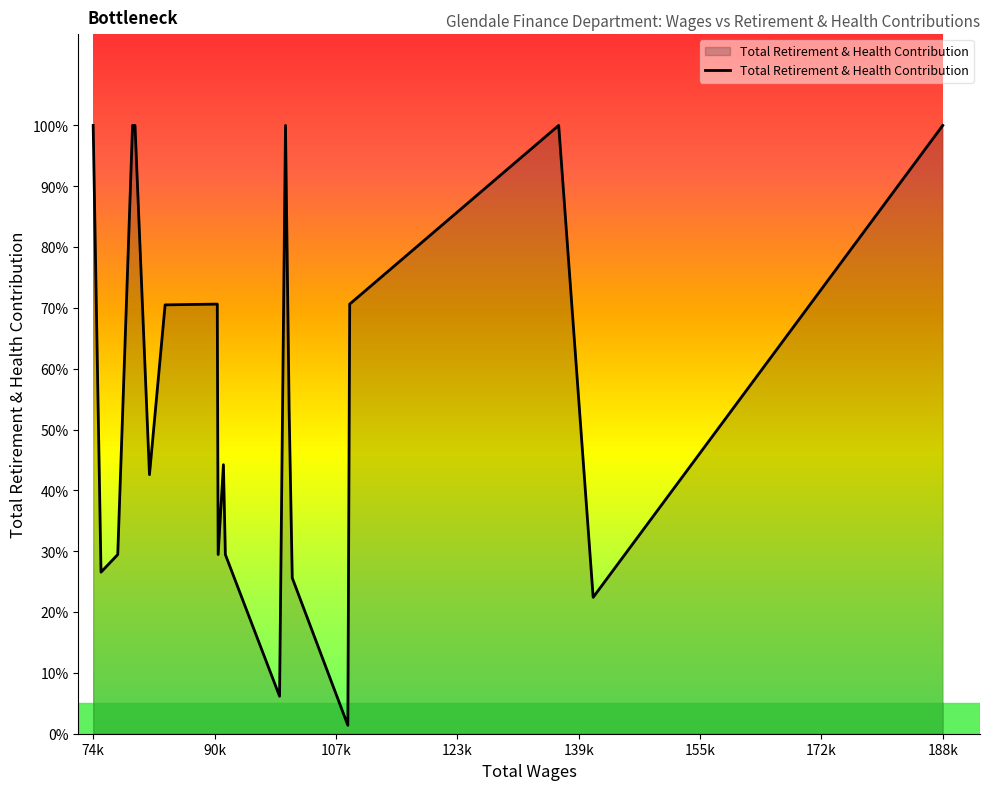

Does the chart have visible grid lines?

No